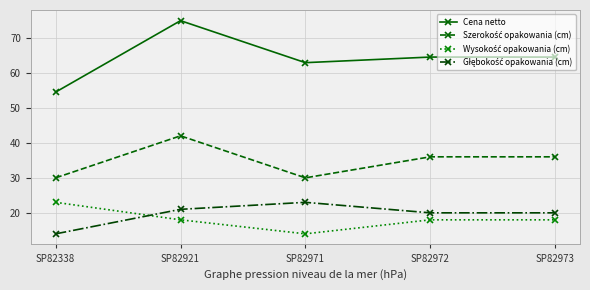

At how many categories does at least one series exceed 21?

5